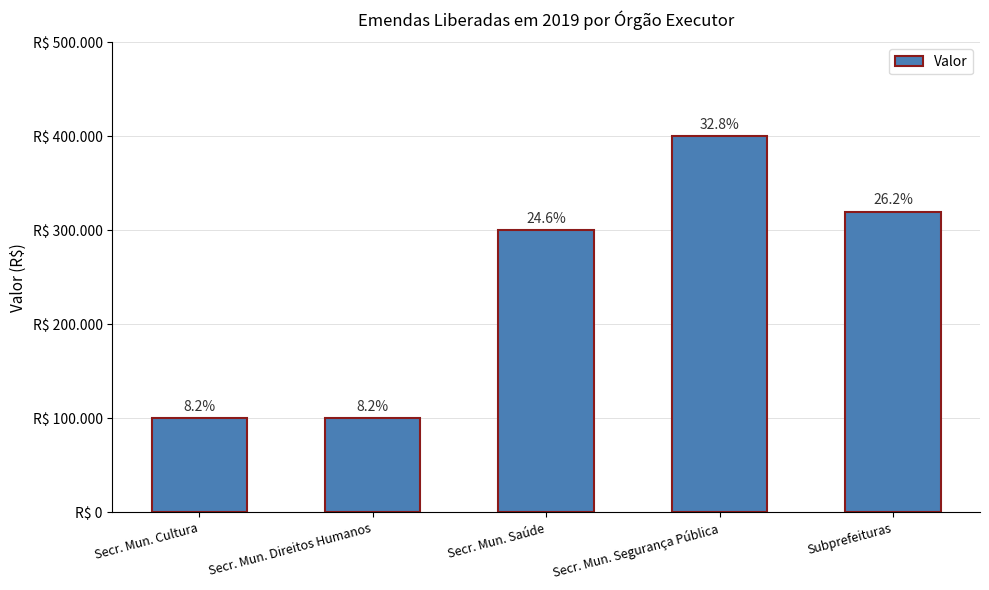

Reading left to right, extract all data points from this chart.

Secr. Mun. Cultura=100000	Secr. Mun. Direitos Humanos=100000	Secr. Mun. Saúde=300000	Secr. Mun. Segurança Pública=400000	Subprefeituras=320000